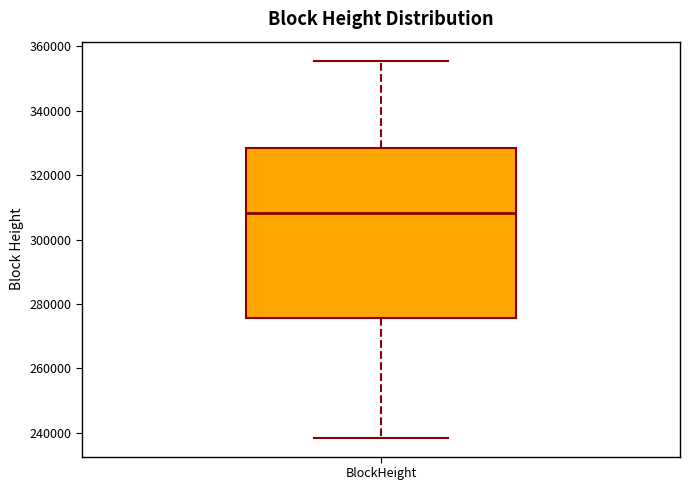

Transcribe this box plot: give where the median line is, the range the box spans, and where the two whiskers end, as read against the y-axis. The values are not printed on the chart, so give them approximately, as read against the axis.

median 308000, box 276000 to 328000, whiskers 238000 to 356000